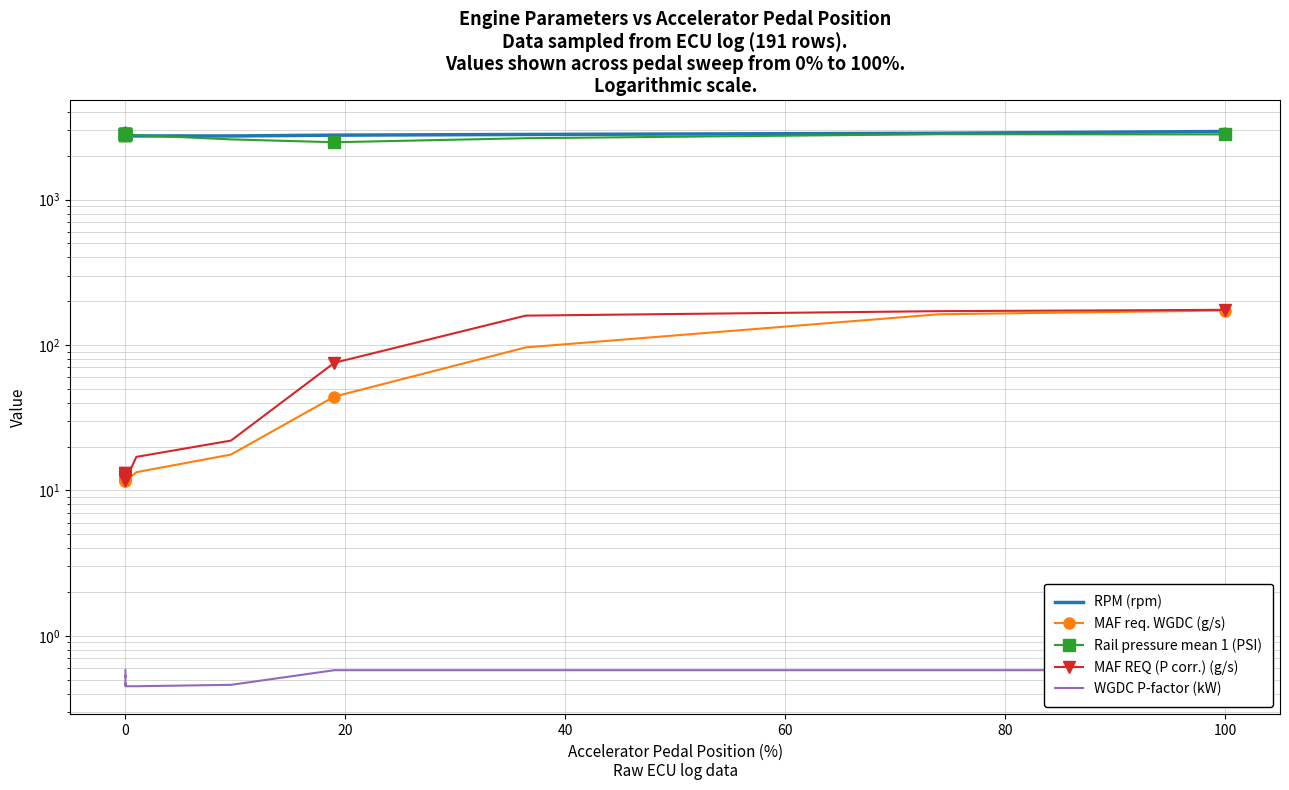

What is the minimum value for RPM (rpm)?

2734.0